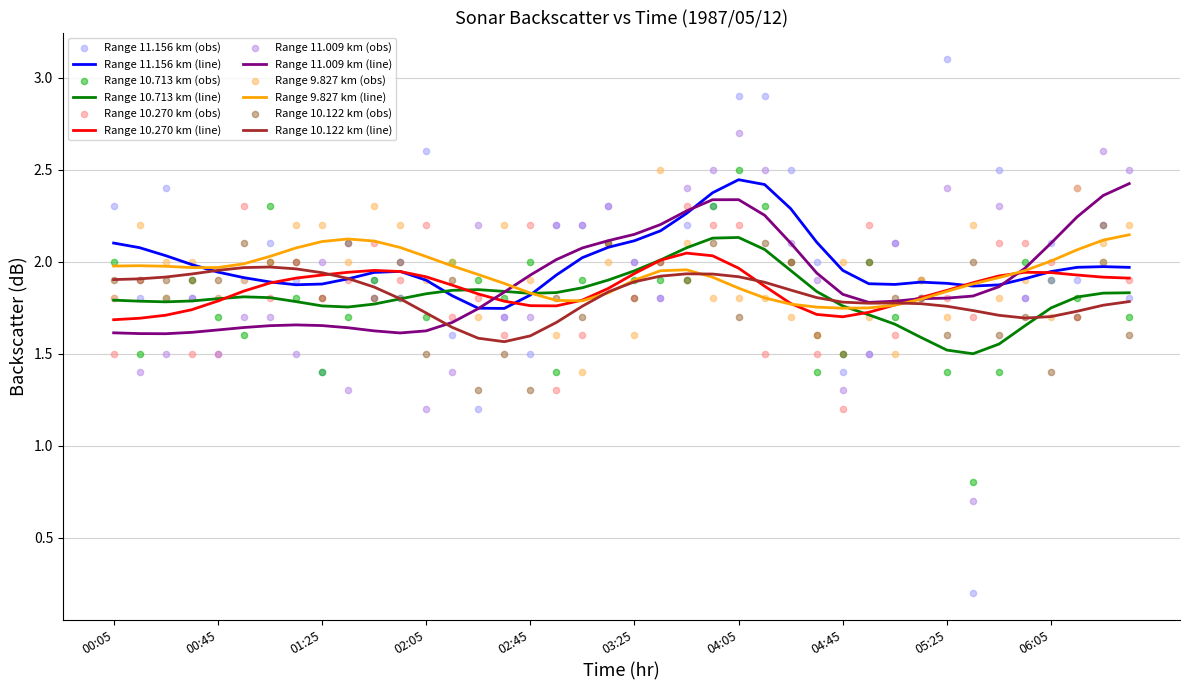

The Range 10.122 km (line) series shows 3.4 at 03:25. True or false?

False